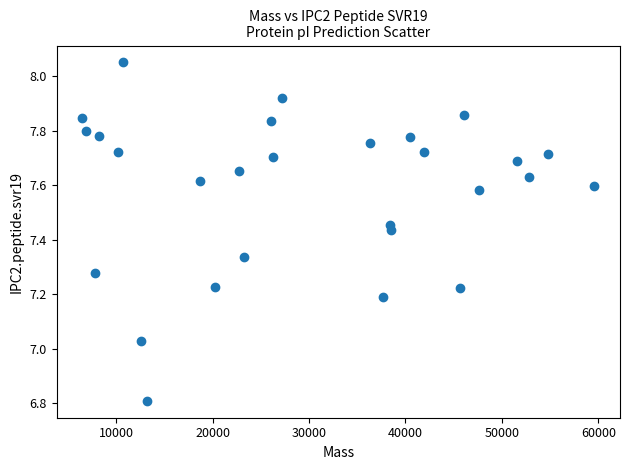

What is the range of Y values (max minus min)?

1.2